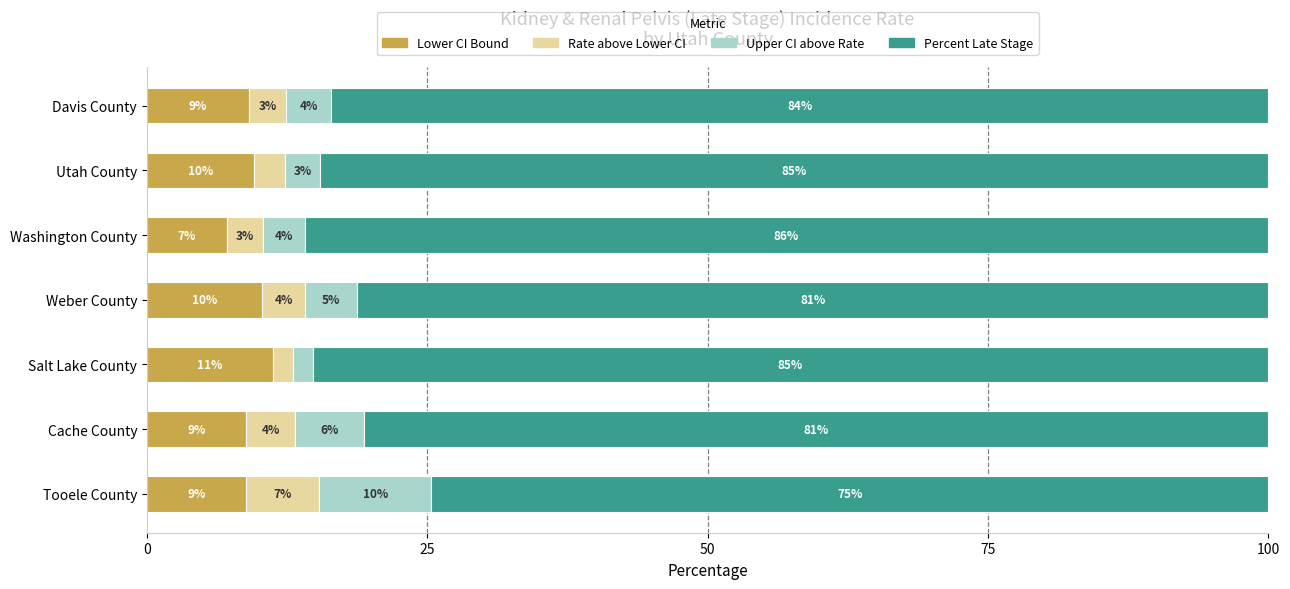

What is the total value across all series at Davis County?

100.0